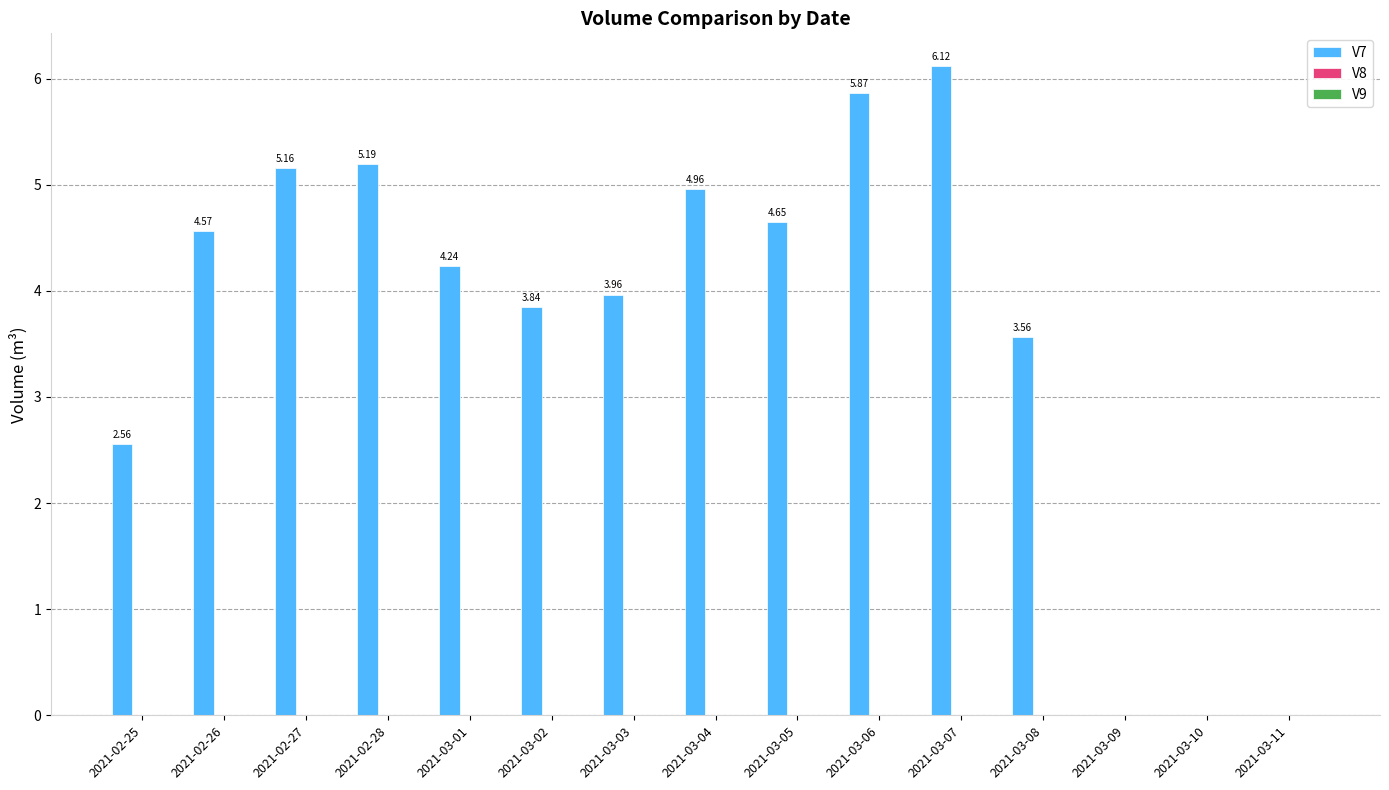

Are the bars horizontal?

No